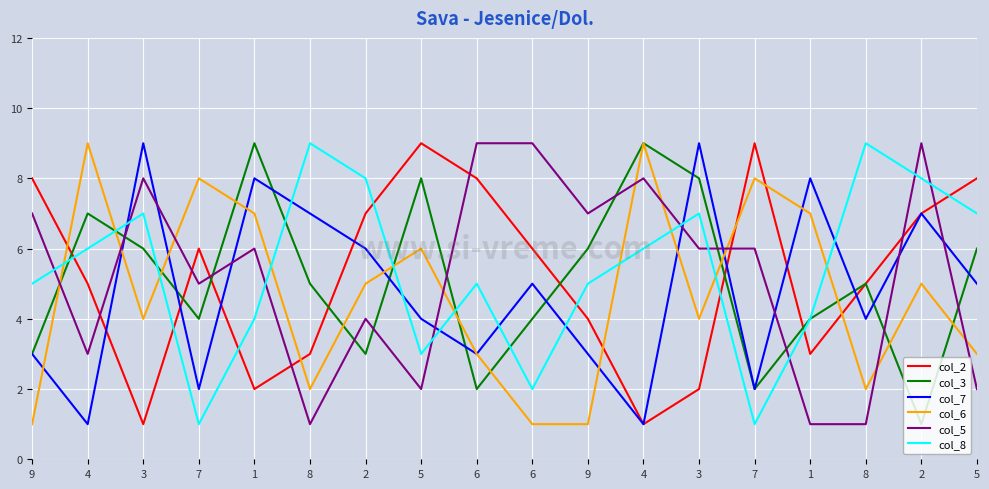

Reading left to right, list all the values displayed in this chart.

col_2: 9=8	4=5	3=1	7=6	1=2	8=3	2=7	5=9	6=8	6=6	9=4	4=1	3=2	7=9	1=3	8=5	2=7	5=8
col_3: 9=3	4=7	3=6	7=4	1=9	8=5	2=3	5=8	6=2	6=4	9=6	4=9	3=8	7=2	1=4	8=5	2=1	5=6
col_7: 9=3	4=1	3=9	7=2	1=8	8=7	2=6	5=4	6=3	6=5	9=3	4=1	3=9	7=2	1=8	8=4	2=7	5=5
col_6: 9=1	4=9	3=4	7=8	1=7	8=2	2=5	5=6	6=3	6=1	9=1	4=9	3=4	7=8	1=7	8=2	2=5	5=3
col_5: 9=7	4=3	3=8	7=5	1=6	8=1	2=4	5=2	6=9	6=9	9=7	4=8	3=6	7=6	1=1	8=1	2=9	5=2
col_8: 9=5	4=6	3=7	7=1	1=4	8=9	2=8	5=3	6=5	6=2	9=5	4=6	3=7	7=1	1=4	8=9	2=8	5=7